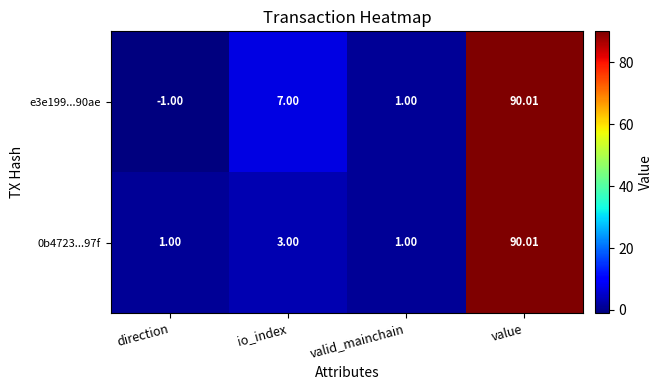

At which category is the sum across all series the highest?

value